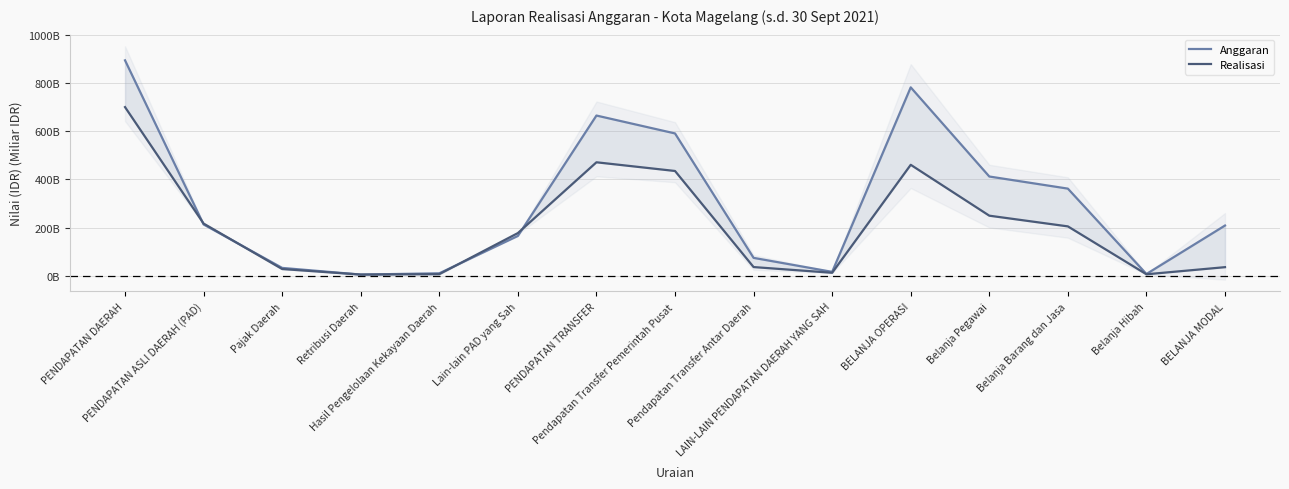

What is the lowest value of the Realisasi series?

4999705804